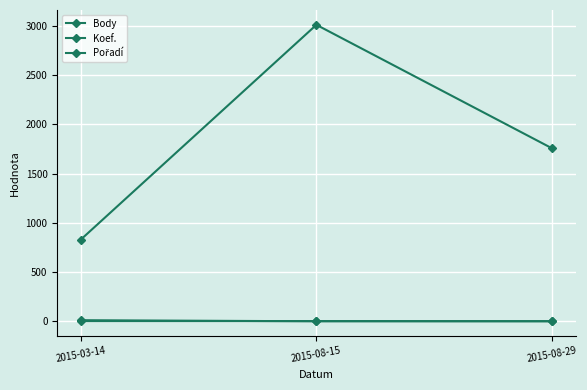

How many series are shown in this chart?

3